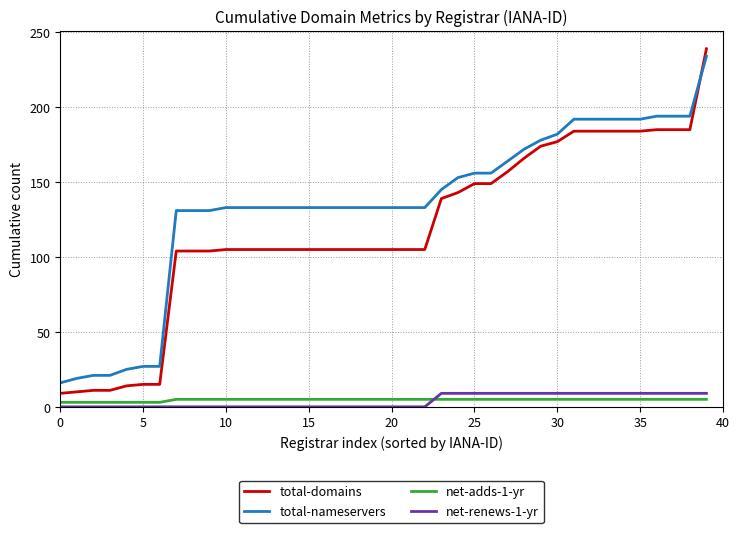

True or false: total-domains and net-adds-1-yr intersect in this chart.

False